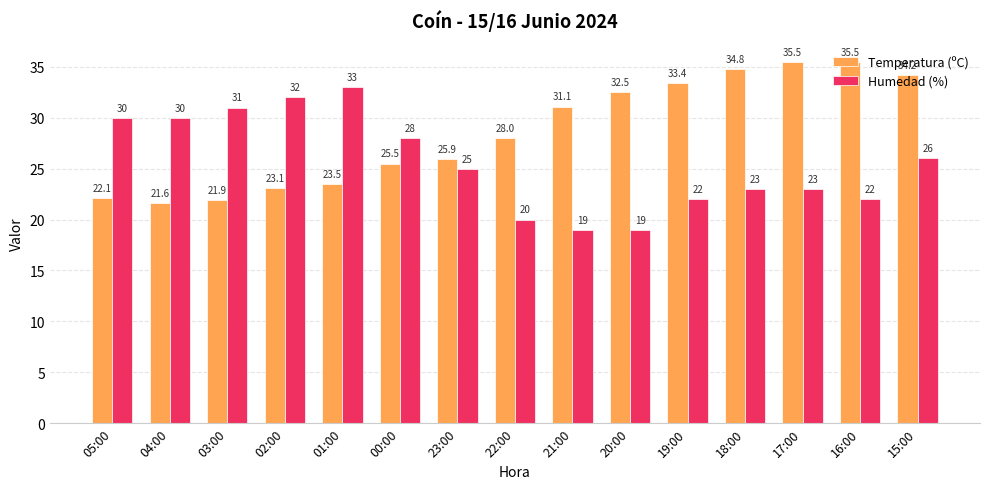

What is the difference between the highest and lowest values at 05:00?

7.9